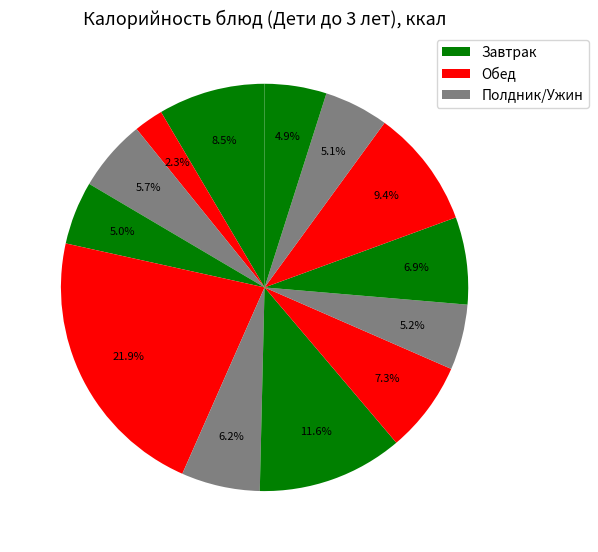

To the nearest percent, what is the difference between the largest and smallest slice percentages?

20%